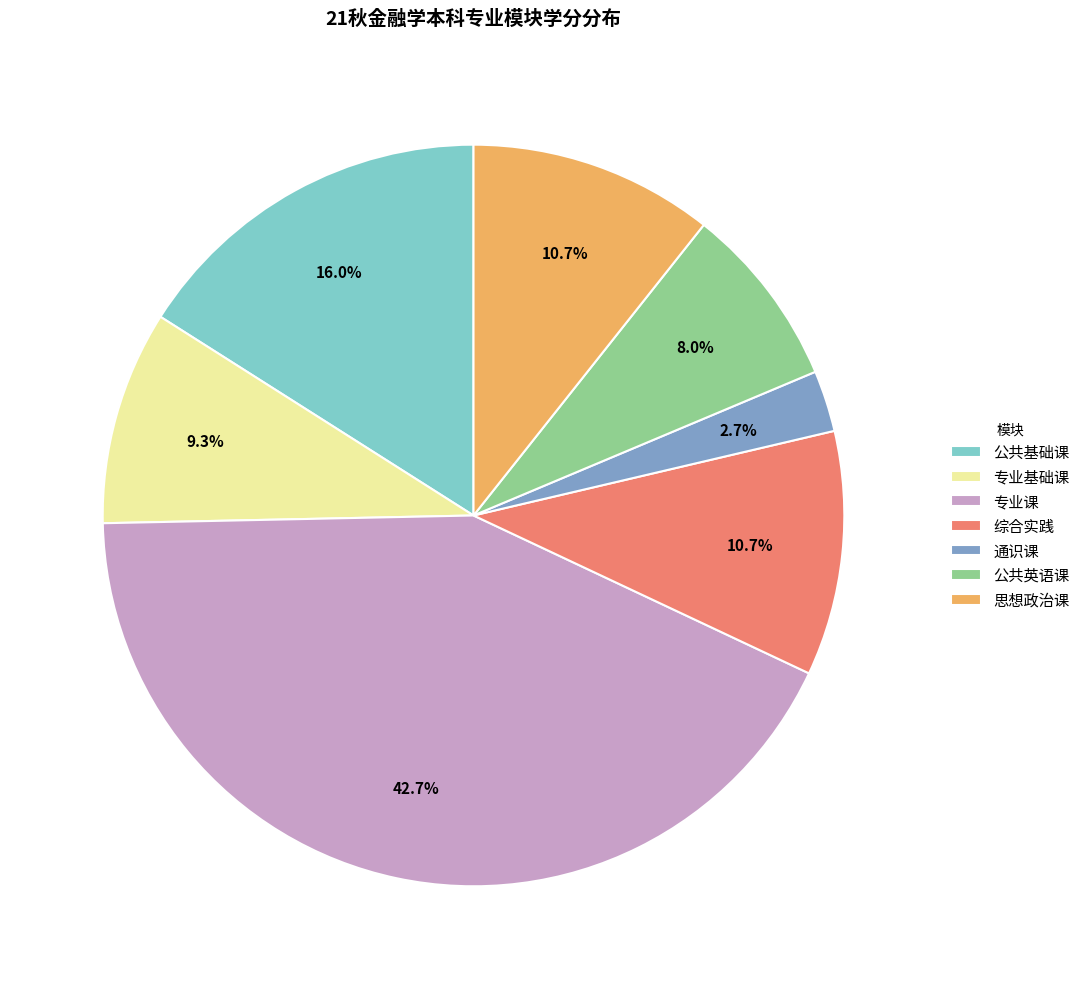

Is there any slice that represents more than half of the pie?

No